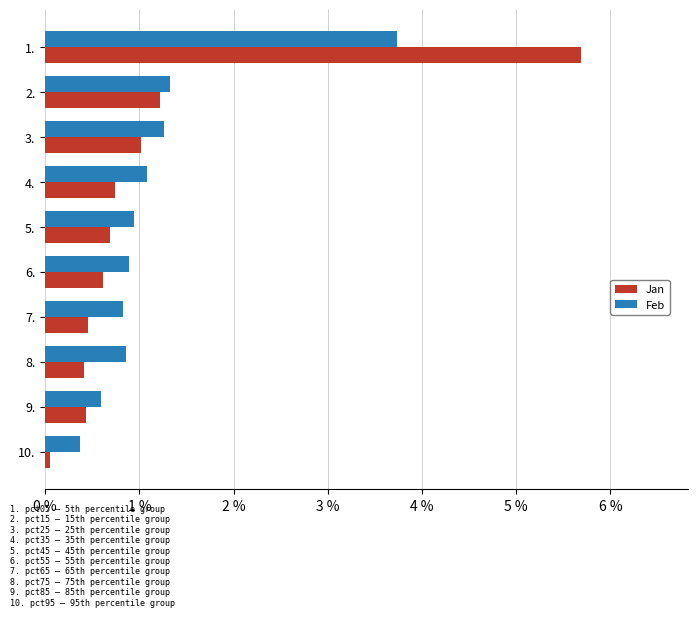

Which label corresponds to the largest value in the chart?

1.